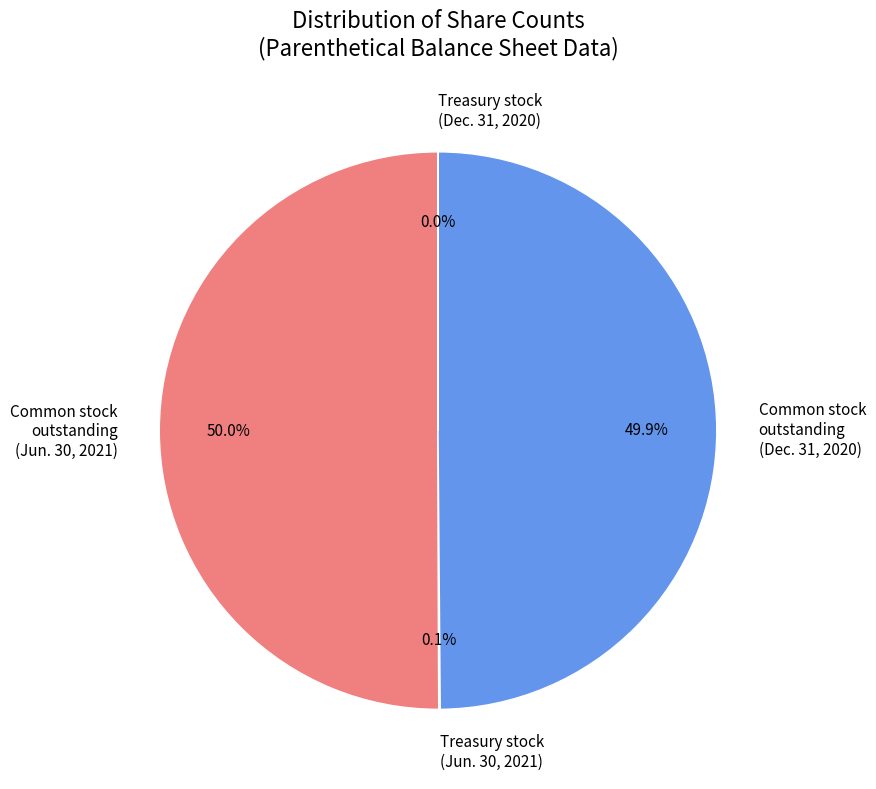

What portion of the pie excludes Common stock outstanding (Dec. 31, 2020)?

50.1%